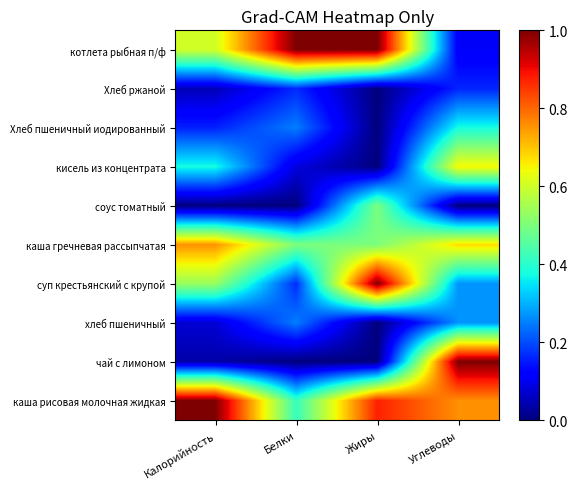

Between Жиры and Белки, which is larger?

Жиры